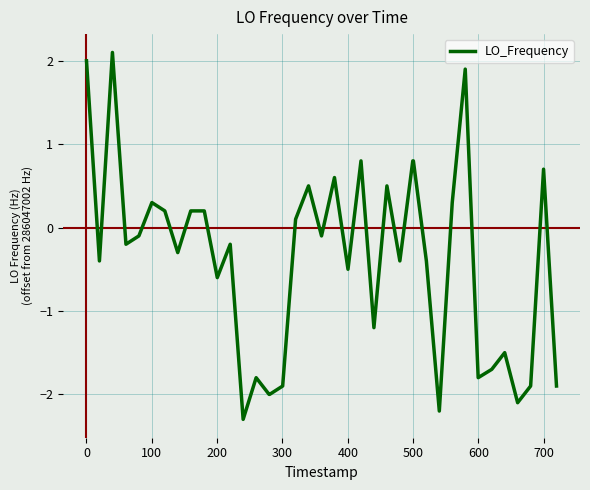

What is the greatest value displayed?

2.1